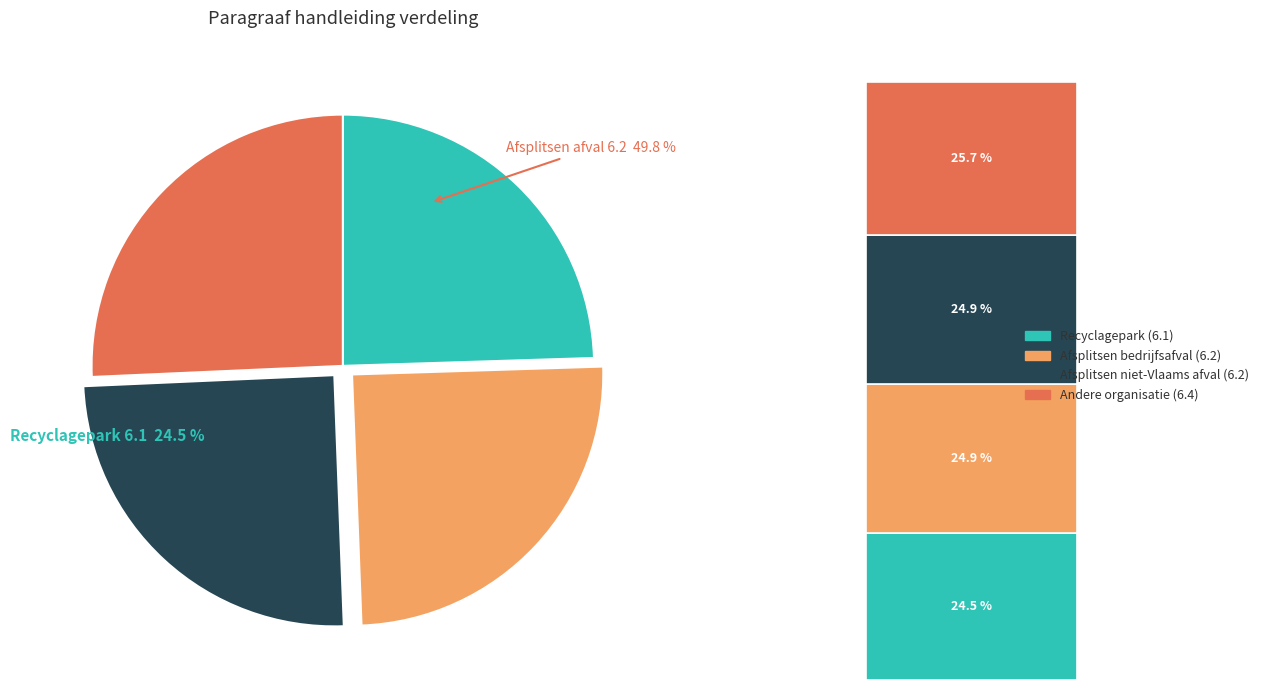

What is the largest slice in the pie chart?

6.4